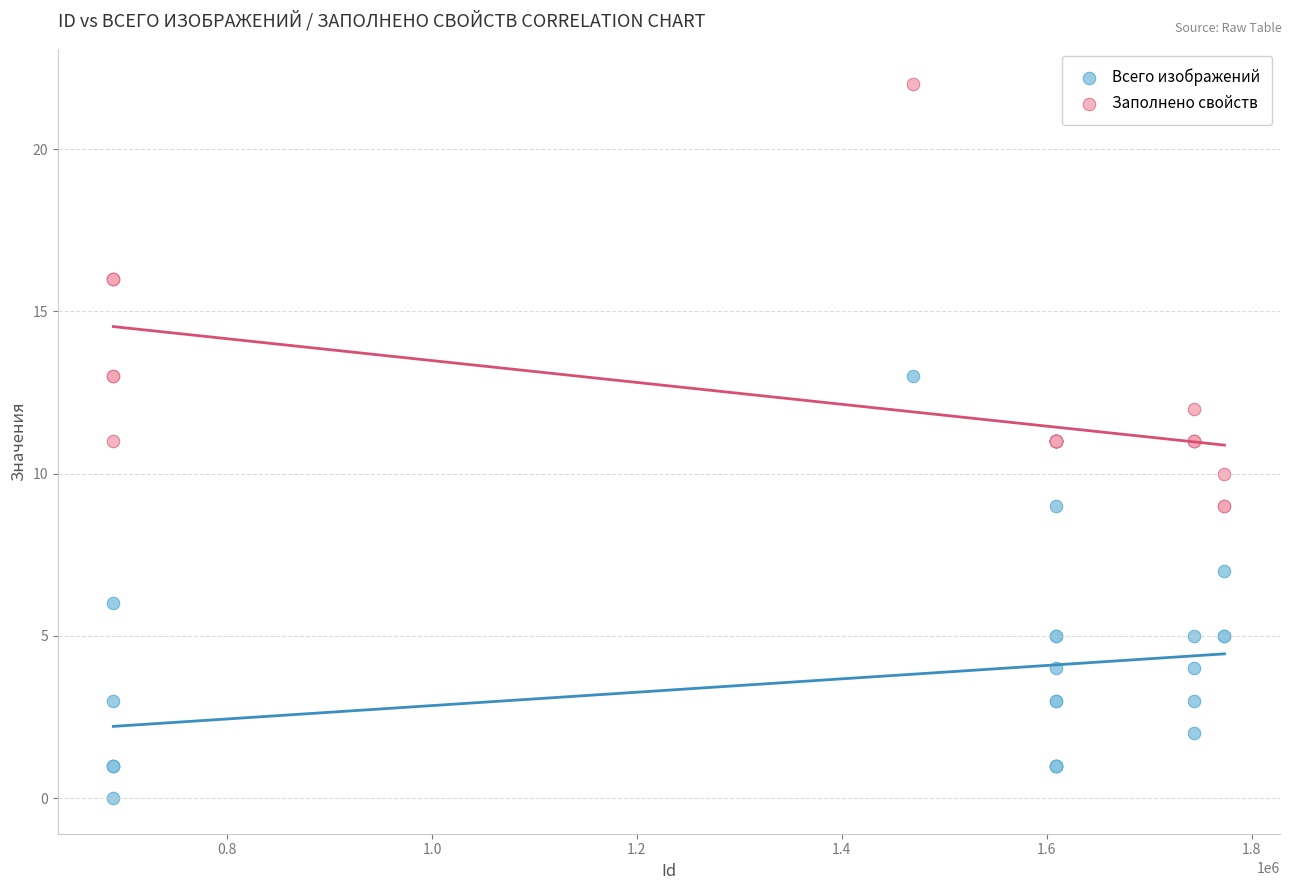

Which series contains the lowest Y value?

Всего изображений